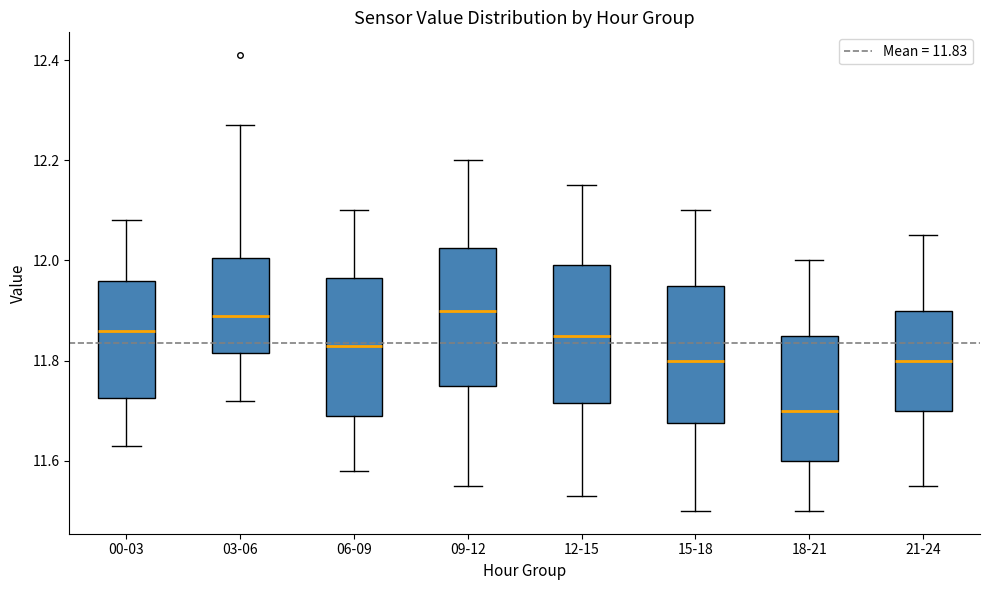

Reading left to right, transcribe this box plot: for each box, give where its median line is, the range the box spans, and where its two whiskers end, as read against the y-axis. The values are not printed on the chart, so give them approximately, as read against the axis.

00-03: median 11.86, box 11.72 to 11.96, whiskers 11.64 to 12.08
03-06: median 11.90, box 11.82 to 12.00, whiskers 11.72 to 12.28
06-09: median 11.84, box 11.70 to 11.96, whiskers 11.58 to 12.10
09-12: median 11.90, box 11.76 to 12.02, whiskers 11.56 to 12.20
12-15: median 11.86, box 11.72 to 12.00, whiskers 11.54 to 12.16
15-18: median 11.80, box 11.68 to 11.96, whiskers 11.50 to 12.10
18-21: median 11.70, box 11.60 to 11.86, whiskers 11.50 to 12.00
21-24: median 11.80, box 11.70 to 11.90, whiskers 11.56 to 12.06